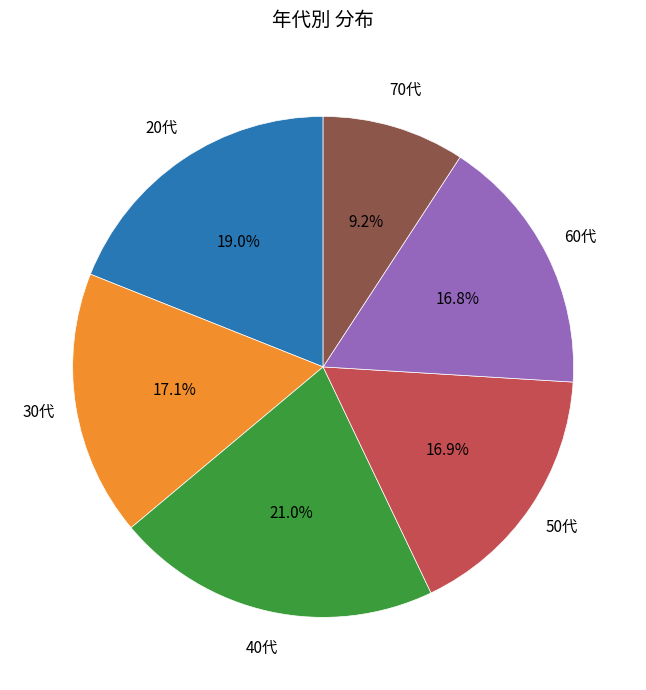

What is the smallest slice in the pie chart?

70代